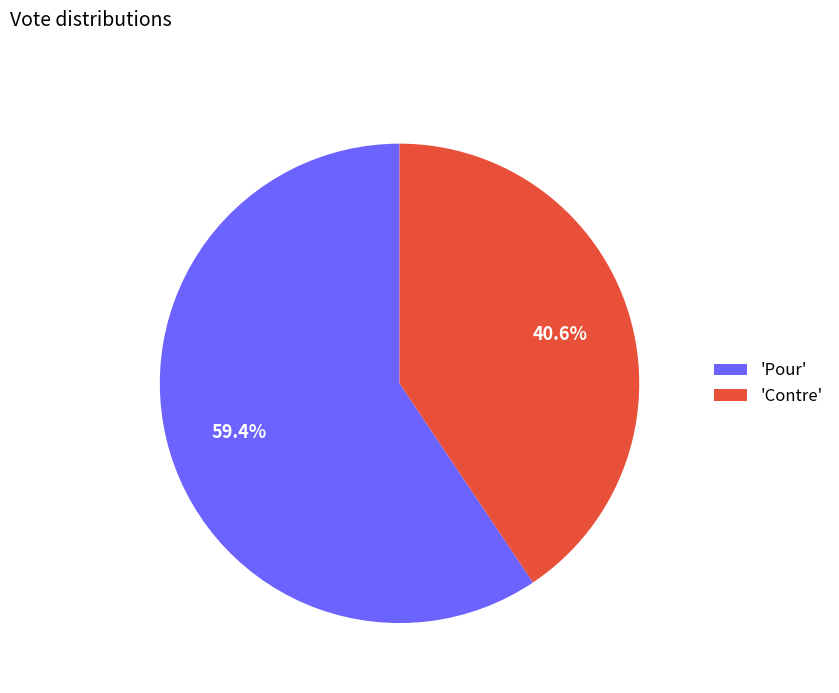

Is there any slice that represents more than half of the pie?

Yes